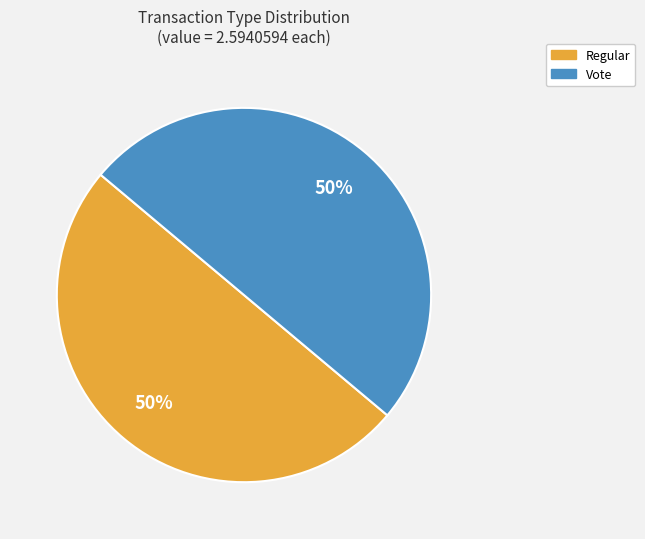

To the nearest percent, what is the average slice percentage?

50%